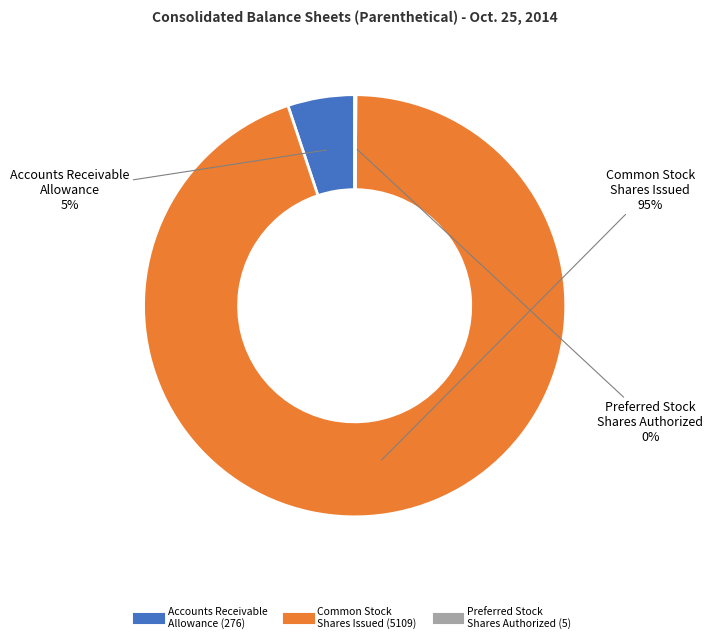

Is there any slice that represents more than half of the pie?

Yes